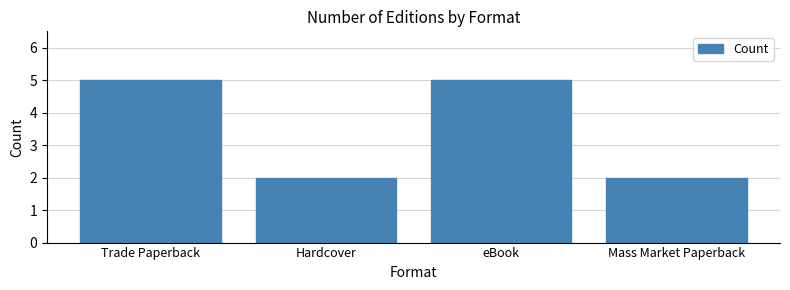

How many data points are less than 5?

2